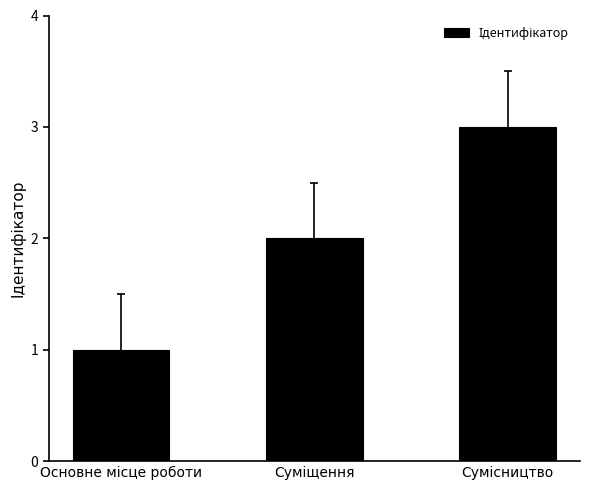

What is the greatest value displayed?

3